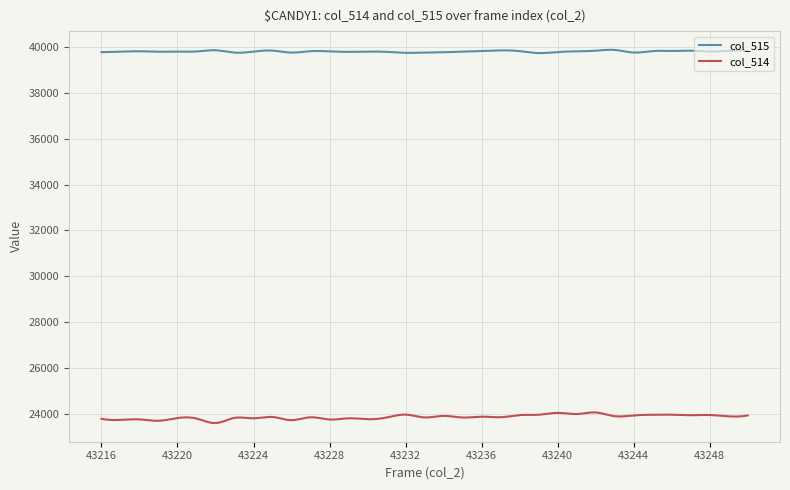

List the series in order of their overall mean, highest first.

col_515, col_514